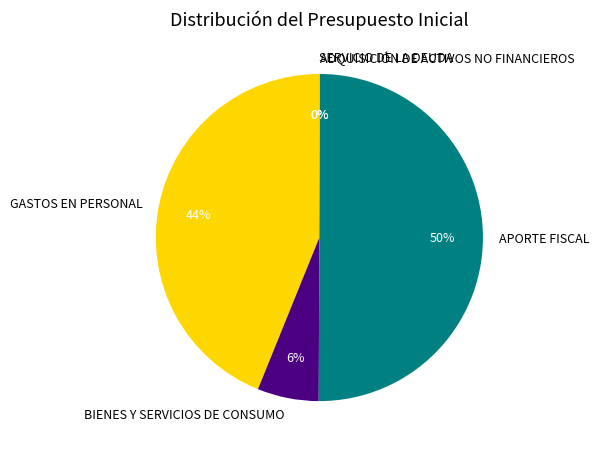

What is the largest slice in the pie chart?

APORTE FISCAL